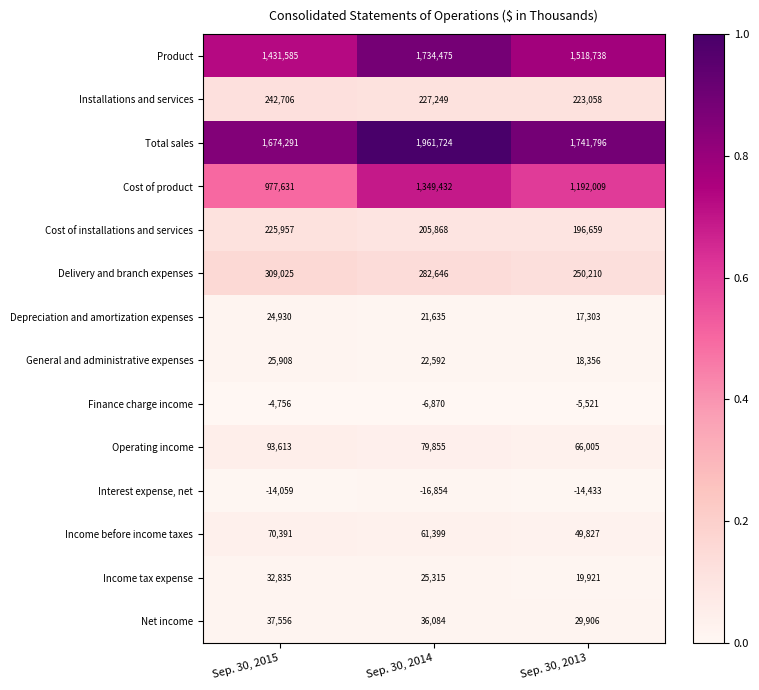

What is the sum of the Depreciation and amortization expenses values at Sep. 30, 2013 and Sep. 30, 2015?

42233